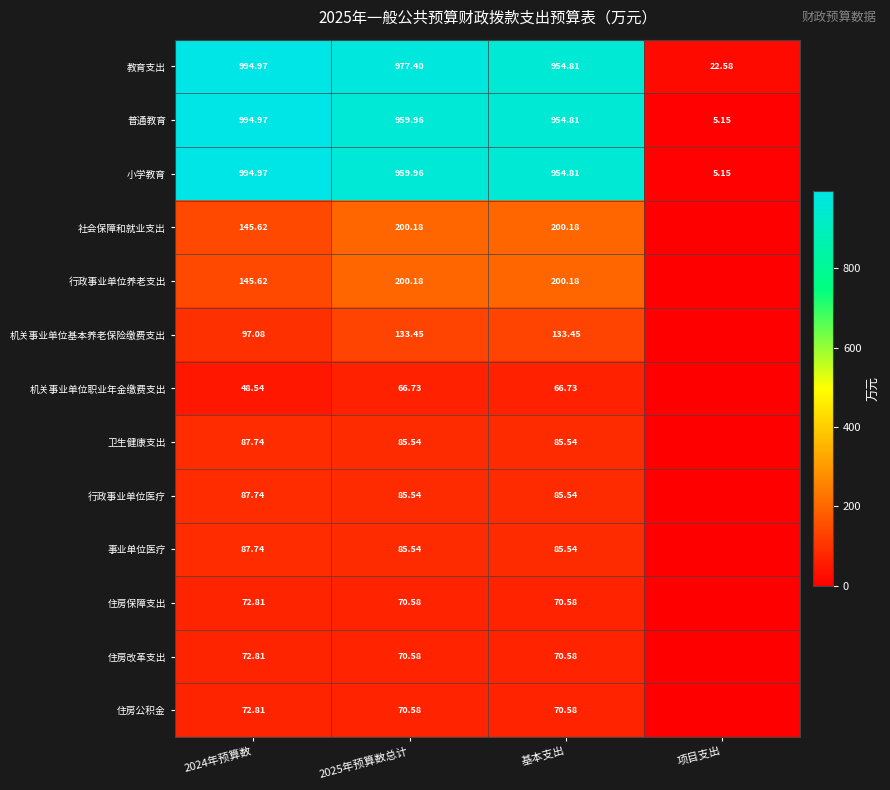

What is the spread (max minus min) of values at 2024年预算数?

946.4